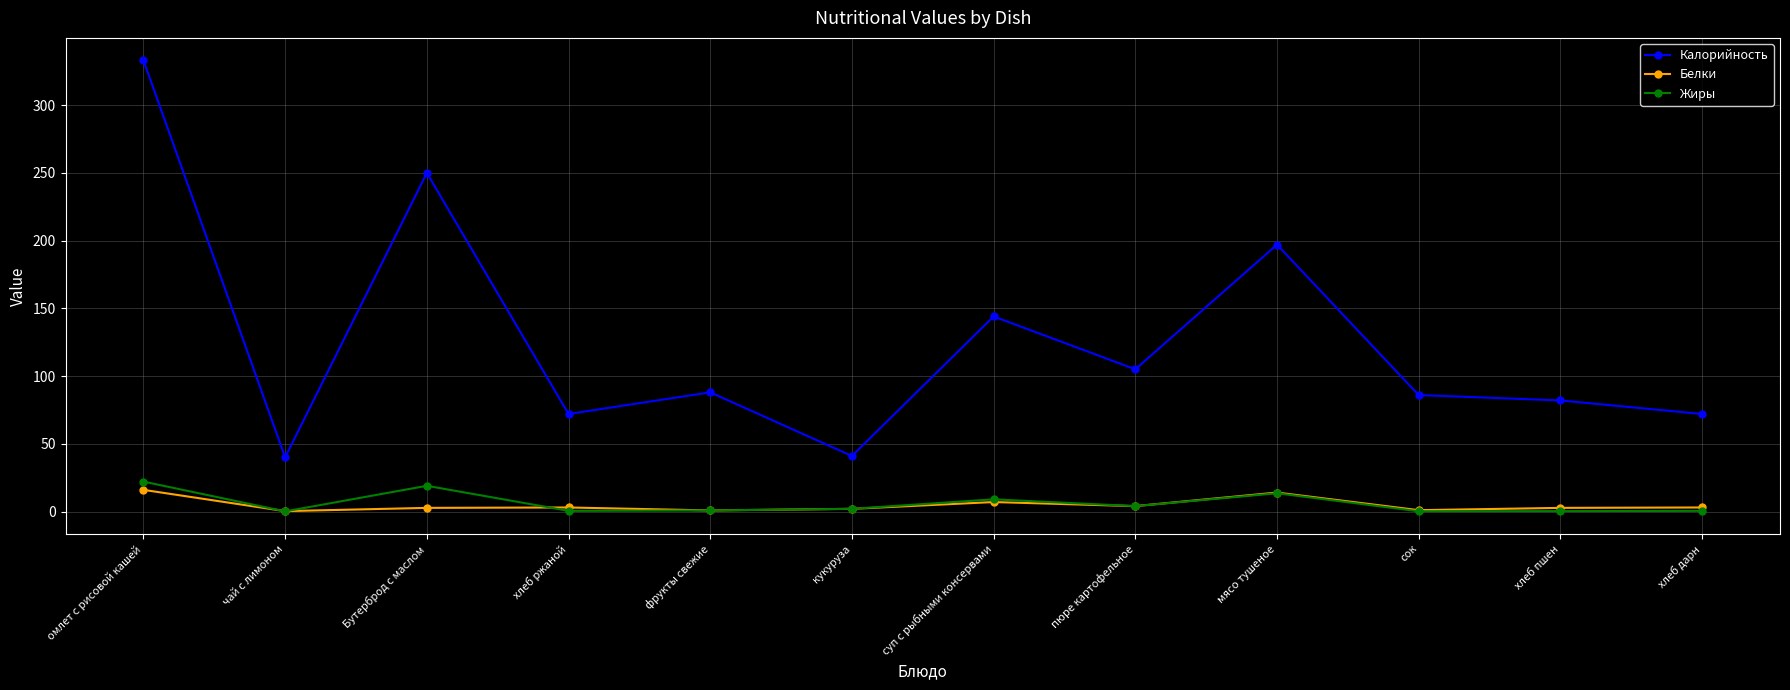

At how many categories does at least one series exceed 296?

1